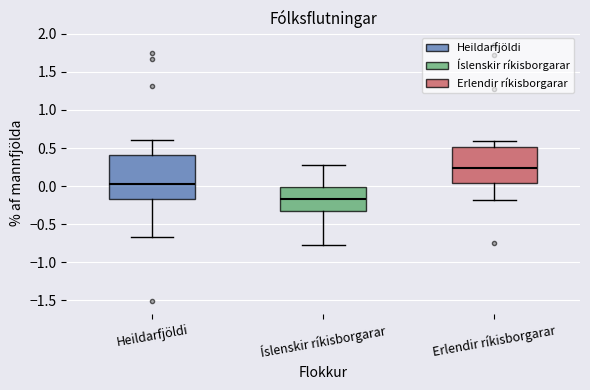

Where does the median line of the box for Heildarfjöldi sit on the y-axis? The values are not printed on the chart, so give them approximately, as read against the axis.

0.05